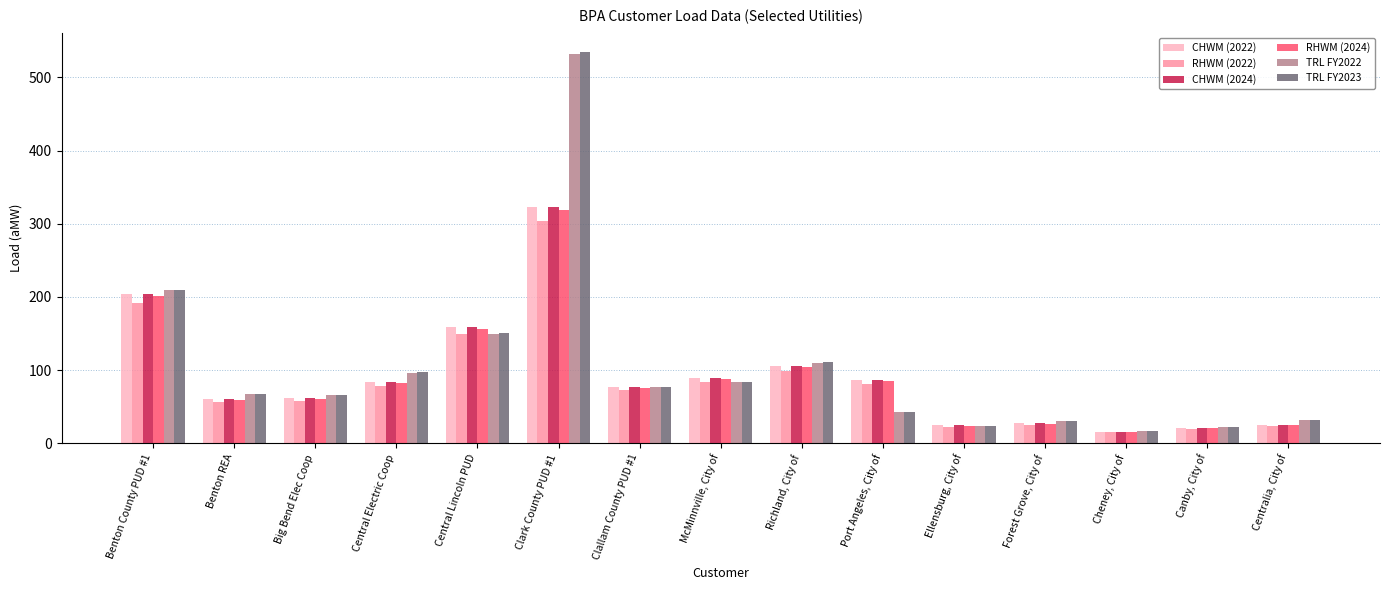

At how many categories does at least one series exceed 132?

3